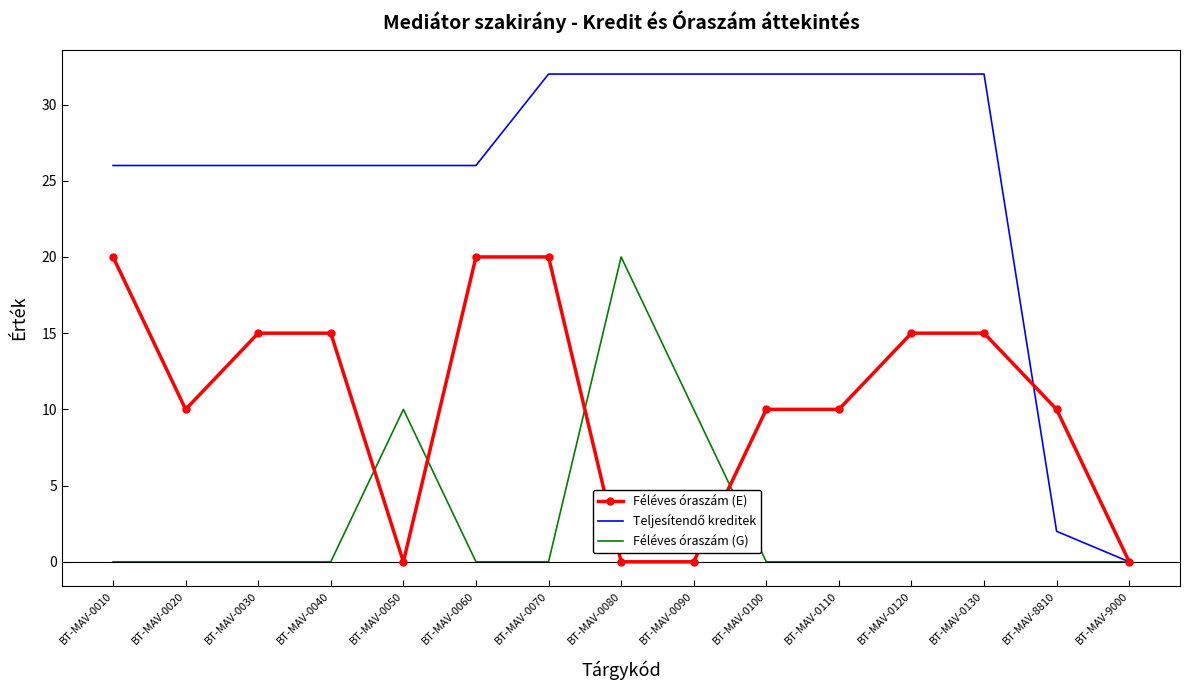

True or false: Féléves óraszám (G) has more than 0 points higher than both neighbors.

True